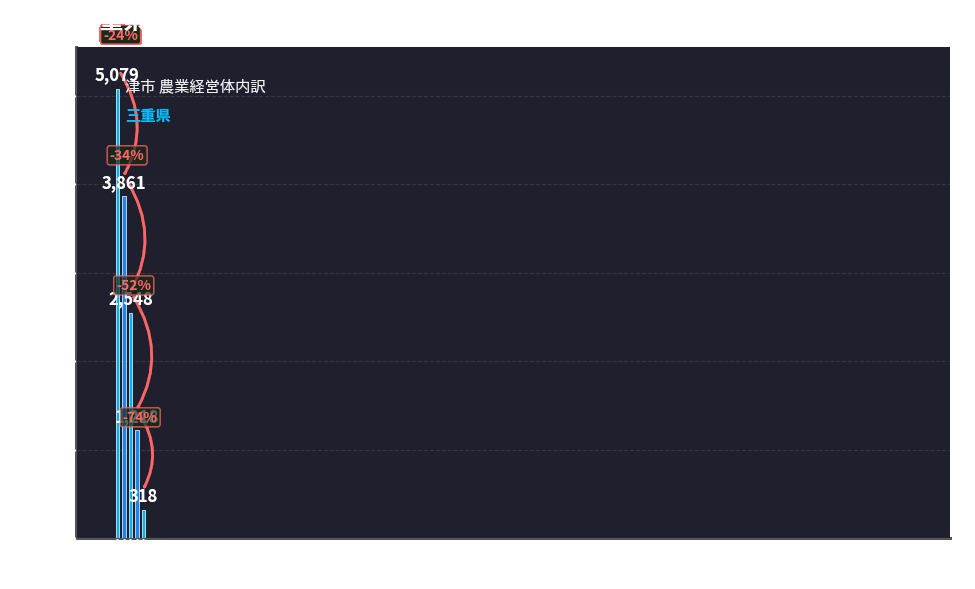

At which label is 計 closest to 2698?

第１種兼業農家